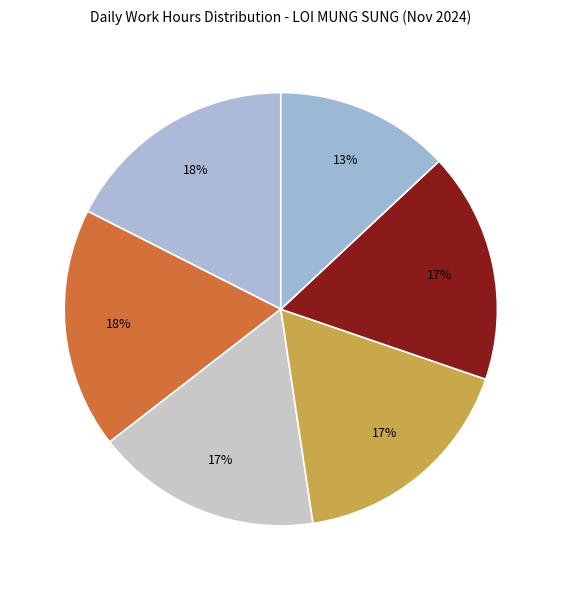

How many segments does this pie chart have?

6